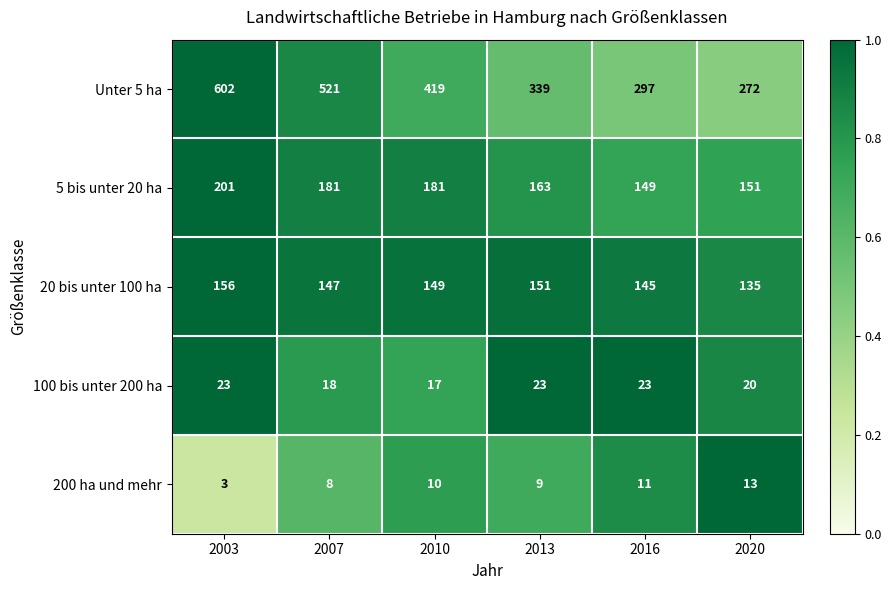

Reading left to right, what are all the values shown in this chart?

Unter 5 ha: 602	521	419	339	297	272
5 bis unter 20 ha: 201	181	181	163	149	151
20 bis unter 100 ha: 156	147	149	151	145	135
100 bis unter 200 ha: 23	18	17	23	23	20
200 ha und mehr: 3	8	10	9	11	13